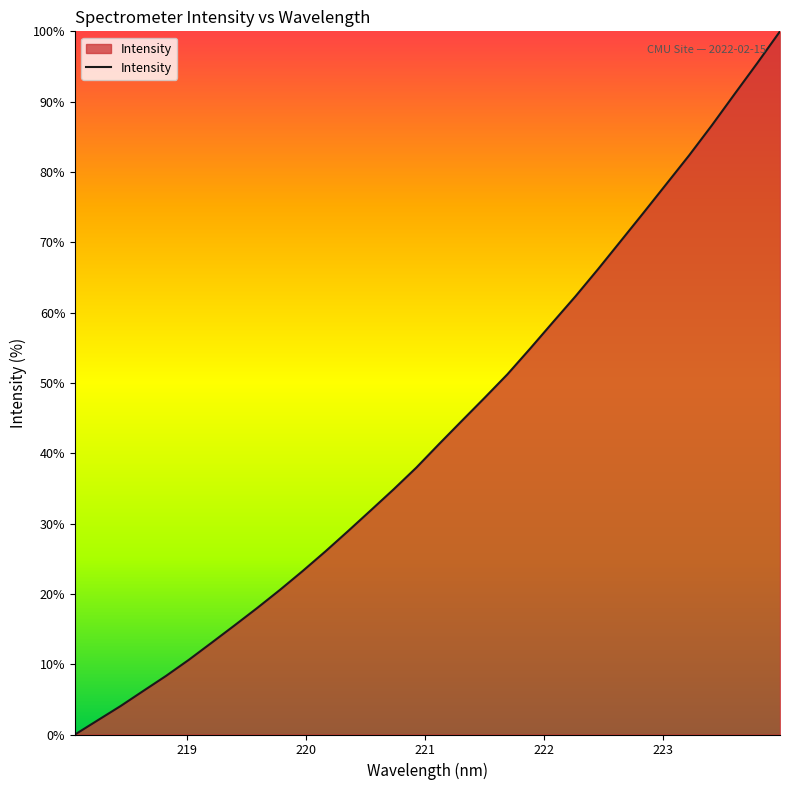

Reading left to right, list all the values displayed in this chart.

0.0	2.0	4.0	6.2	8.3	10.6	13.0	15.5	18.0	20.6	23.2	26.0	28.9	31.9	34.9	38.0	41.3	44.6	47.9	51.2	54.9	58.6	62.3	66.2	70.2	74.2	78.3	82.4	86.6	91.1	95.5	100.0